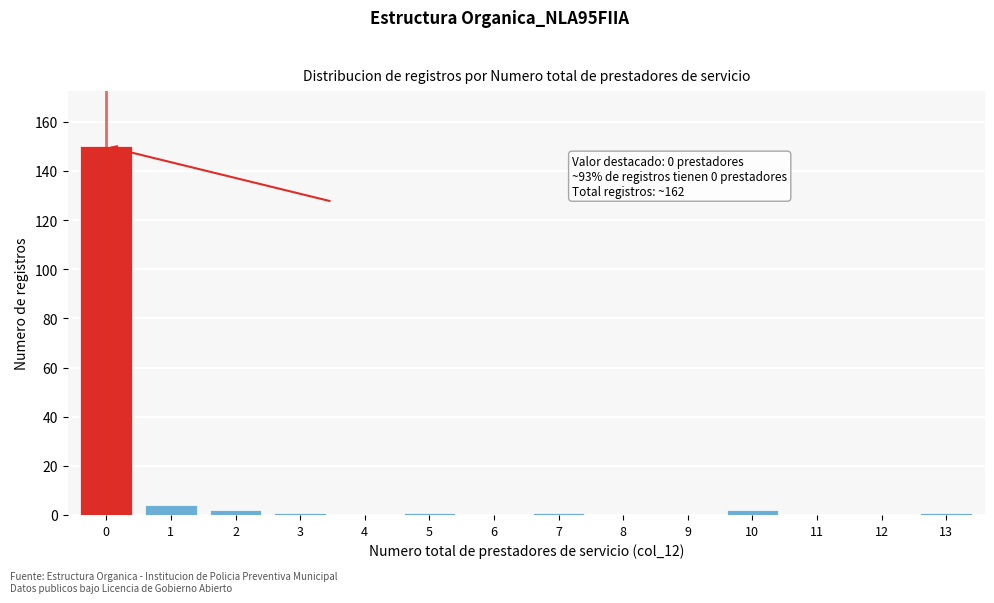

Reading left to right, list all the values displayed in this chart.

0=150	1=4	2=2	3=1	4=0	5=1	6=0	7=1	8=0	9=0	10=2	11=0	12=0	13=1